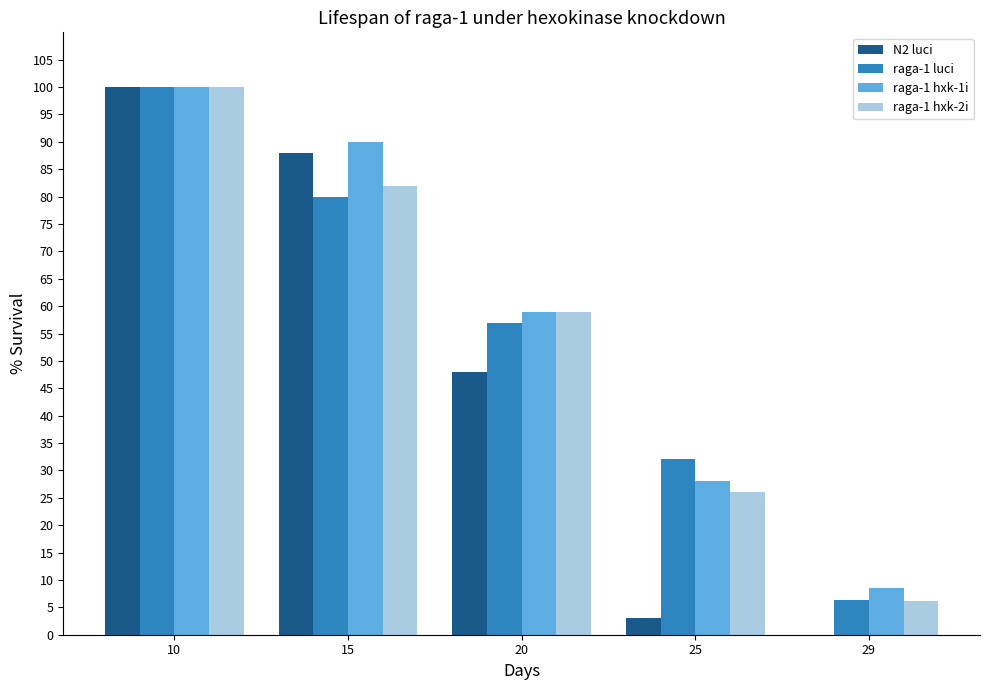

Is the value of raga-1 hxk-2i at 20 greater than the value of N2 luci at 20?

Yes